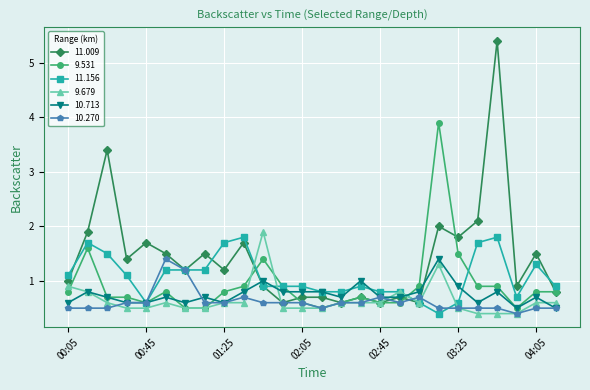

Which series has the largest total across all categories?

11.009